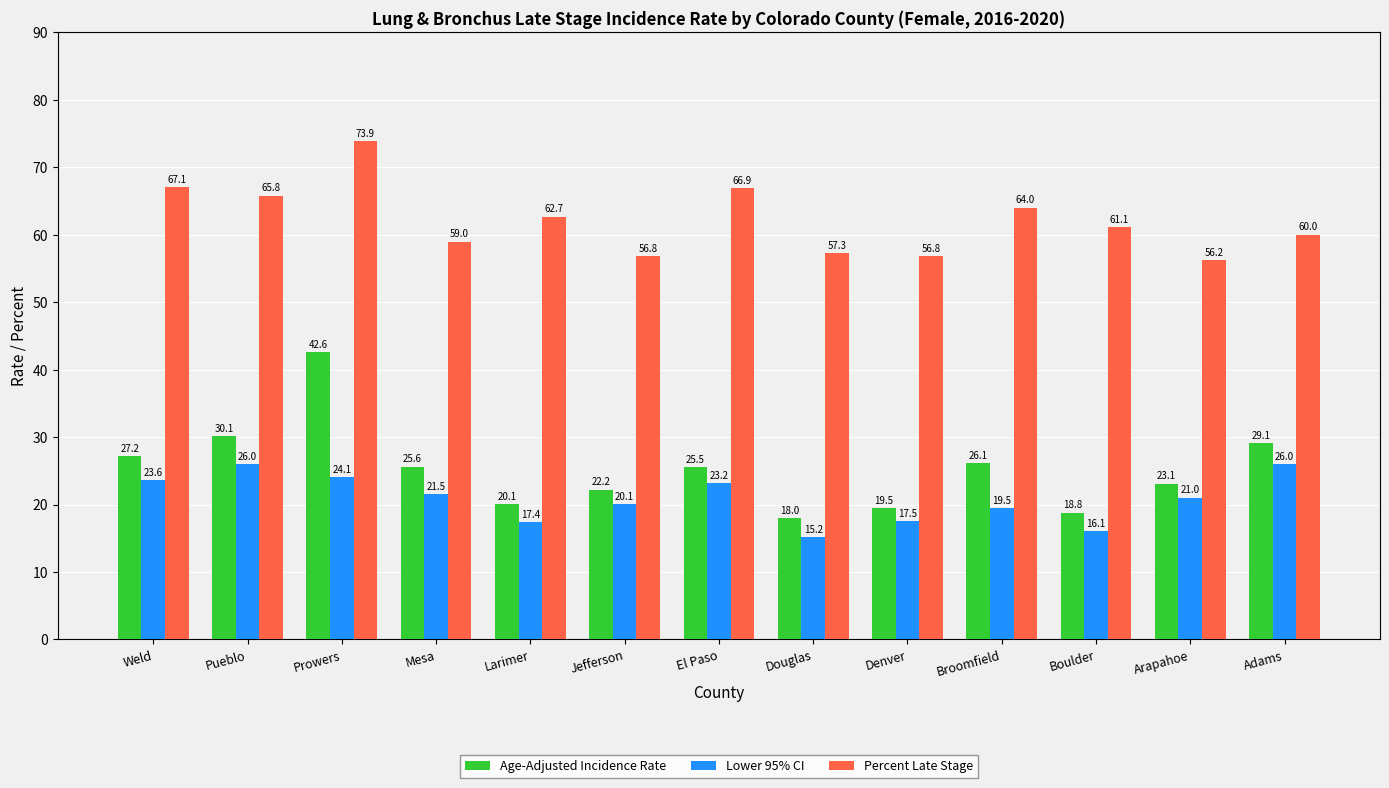

Which series changed the most between Larimer and Boulder?

Percent Late Stage